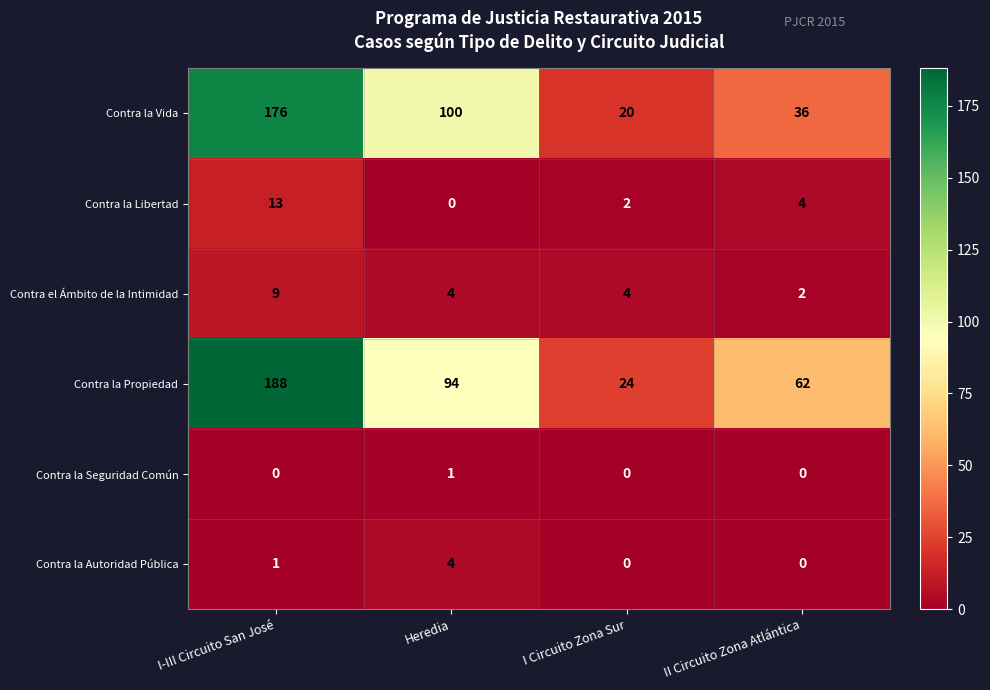

Reading right to left, transcribe all the data shown in this chart.

Contra la Vida: II Circuito Zona Atlántica=36	I Circuito Zona Sur=20	Heredia=100	I-III Circuito San José=176
Contra la Libertad: II Circuito Zona Atlántica=4	I Circuito Zona Sur=2	Heredia=0	I-III Circuito San José=13
Contra el Ámbito de la Intimidad: II Circuito Zona Atlántica=2	I Circuito Zona Sur=4	Heredia=4	I-III Circuito San José=9
Contra la Propiedad: II Circuito Zona Atlántica=62	I Circuito Zona Sur=24	Heredia=94	I-III Circuito San José=188
Contra la Seguridad Común: II Circuito Zona Atlántica=0	I Circuito Zona Sur=0	Heredia=1	I-III Circuito San José=0
Contra la Autoridad Pública: II Circuito Zona Atlántica=0	I Circuito Zona Sur=0	Heredia=4	I-III Circuito San José=1